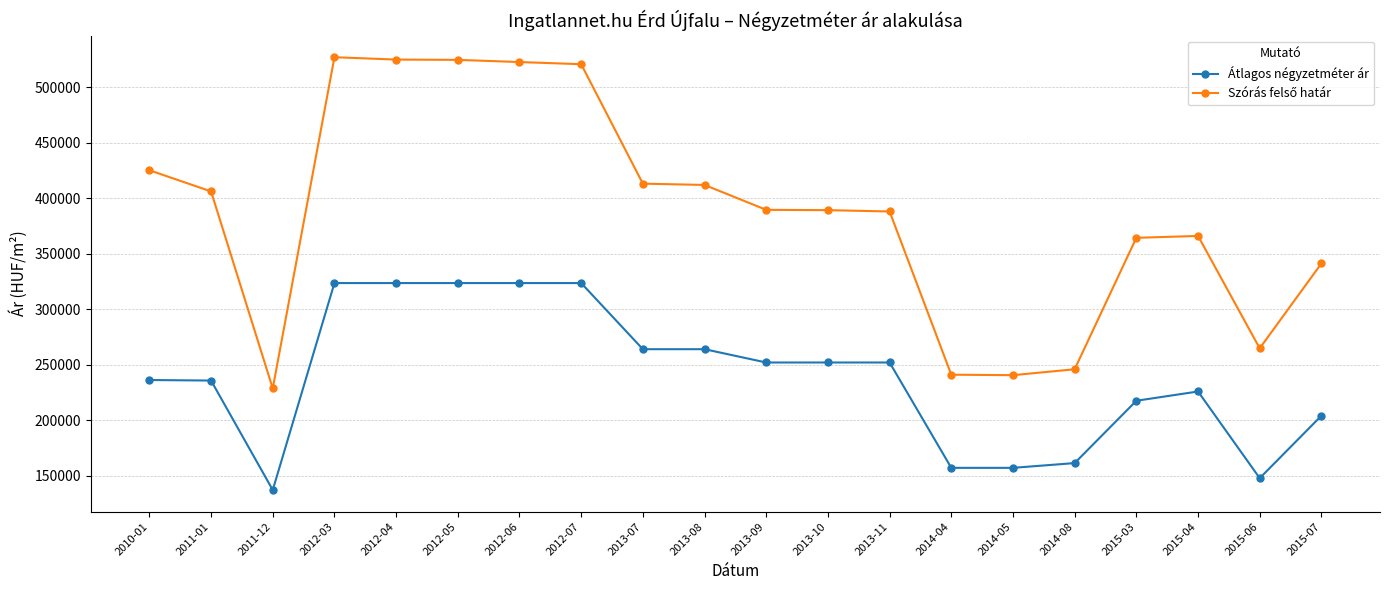

What is the total value across all series at 2014-04?

397995